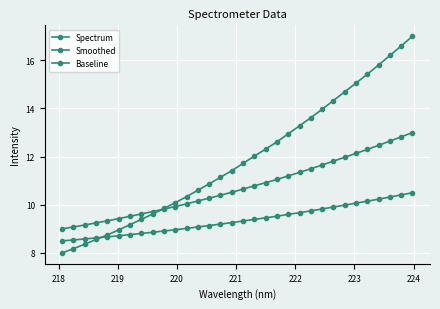

What is the difference between the second highest and second lowest values in the Baseline series?

1.9